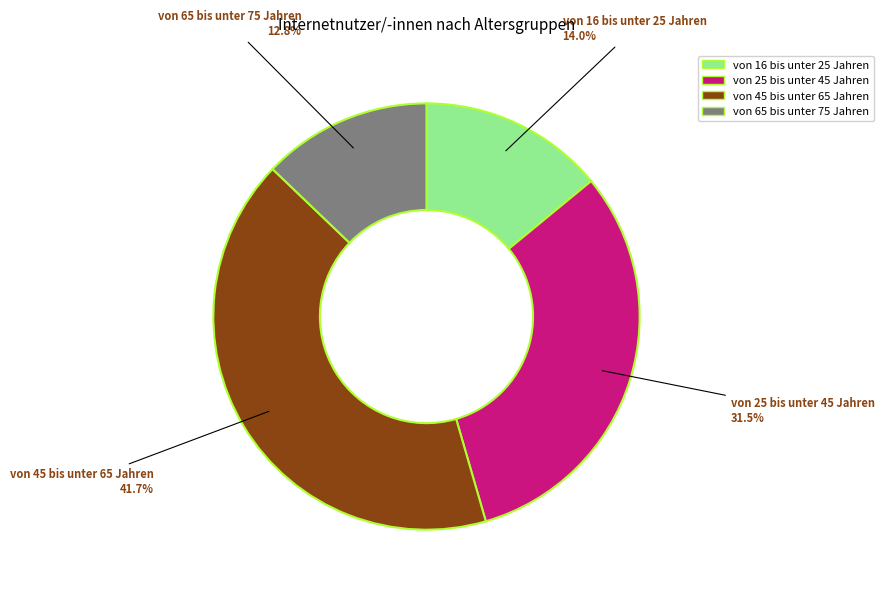

Which slice is the largest?

von 45 bis unter 65 Jahren